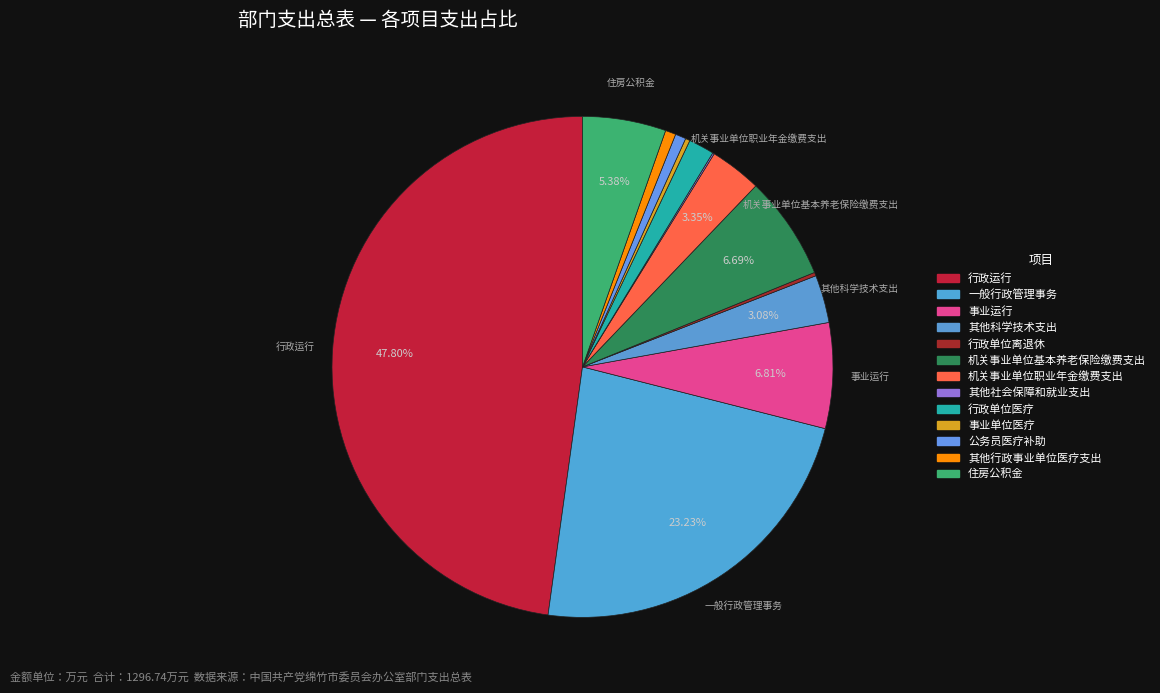

To the nearest percent, what is the average slice percentage?

8%